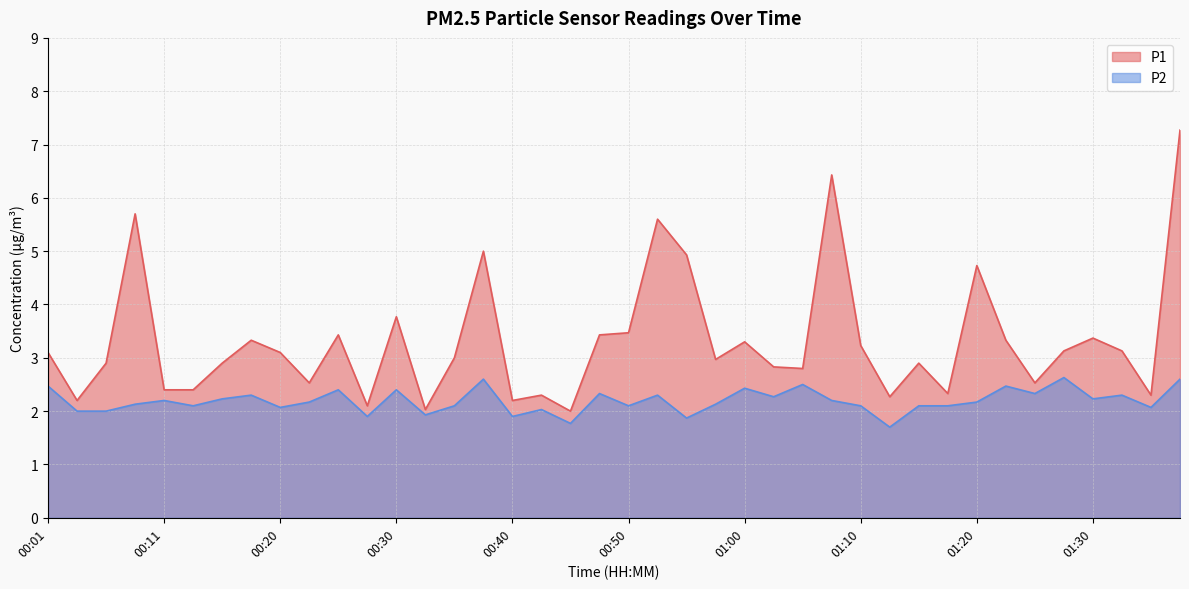

True or false: P1 and P2 cross at least once.

False